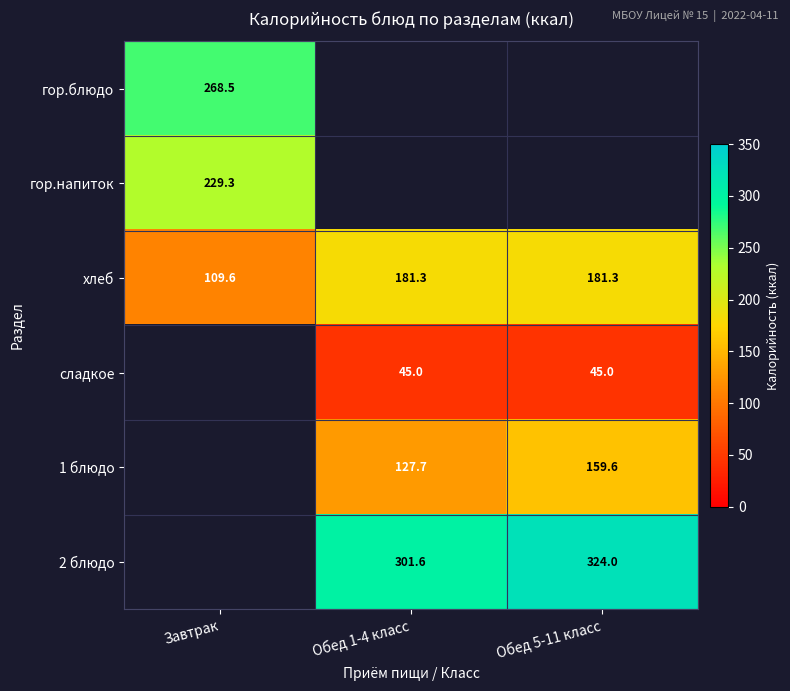

What value does the хлеб series have at Обед 1-4 класс?

181.3